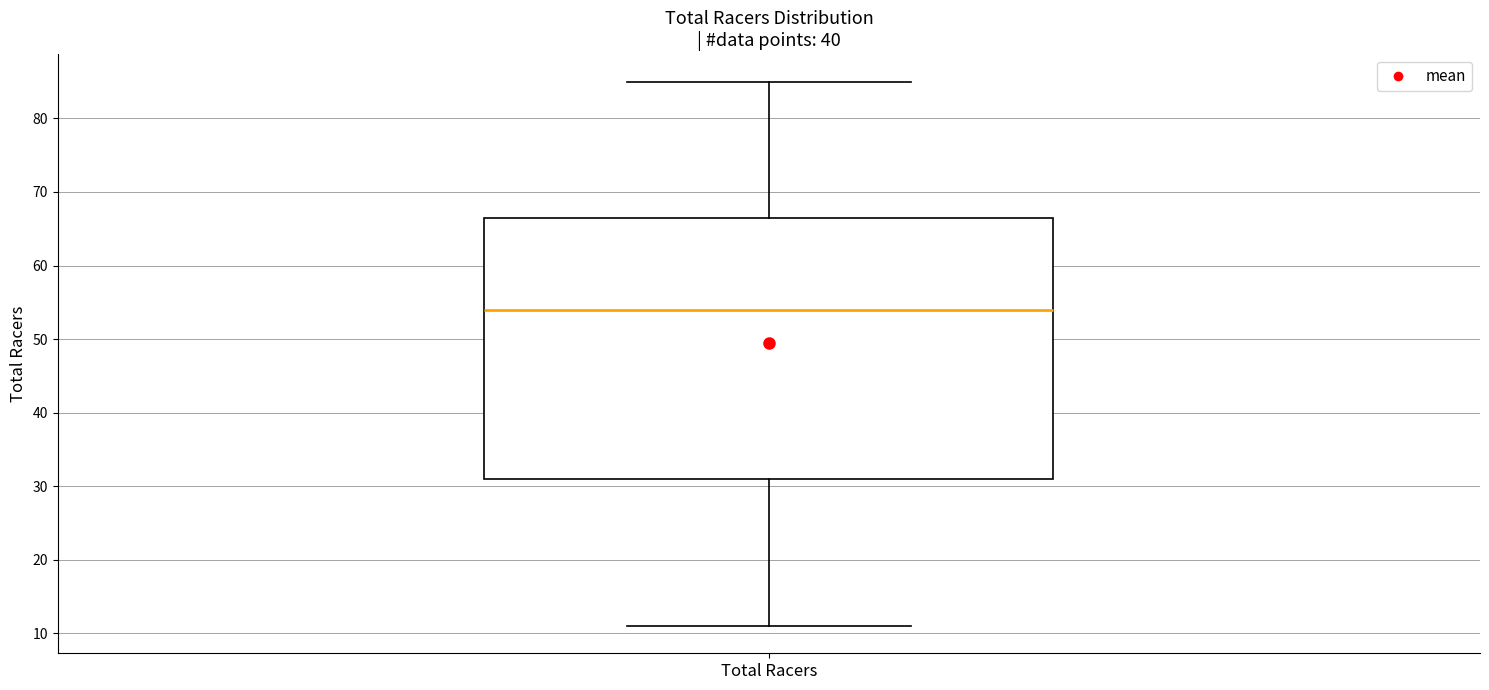

Read this box plot against the y-axis: the position of the median line, the range covered by the box, and the ends of both whiskers. The values are not printed on the chart, so give them approximately, as read against the axis.

median 54, box 31 to 67, whiskers 11 to 85